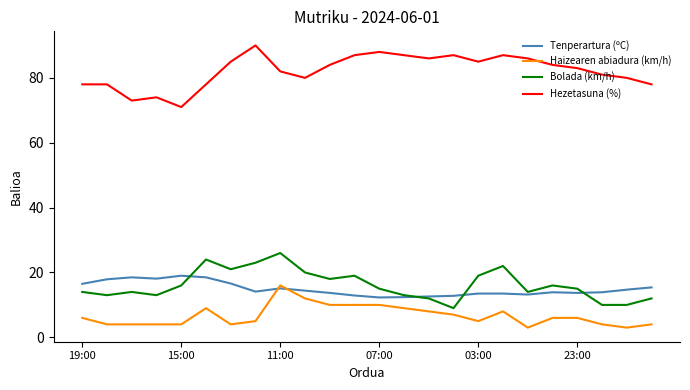

What is the maximum value shown in the chart?

90.0